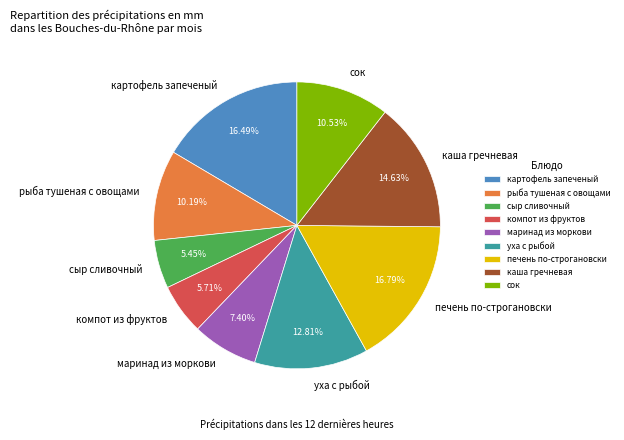

What percentage is the каша гречневая slice, to the nearest percent?

15%